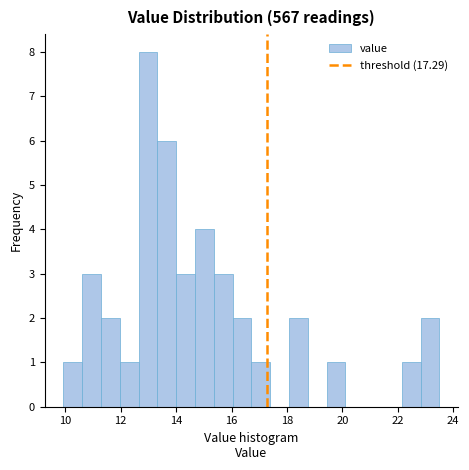

Read against the x-axis, roughly where is the centre of the tallest bar?

13.0